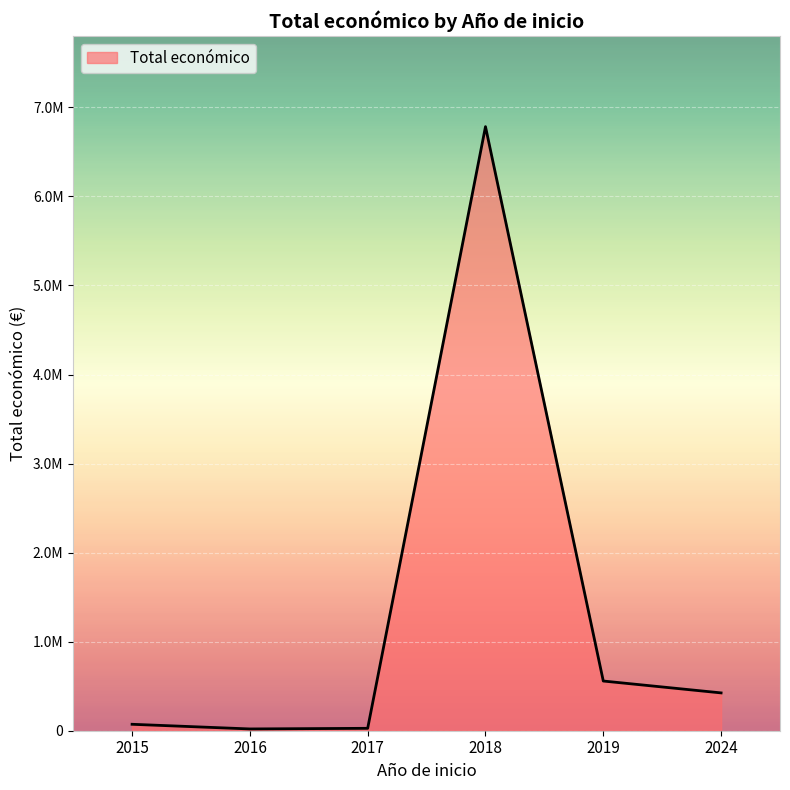

Is this an area chart (filled region under the line)?

Yes